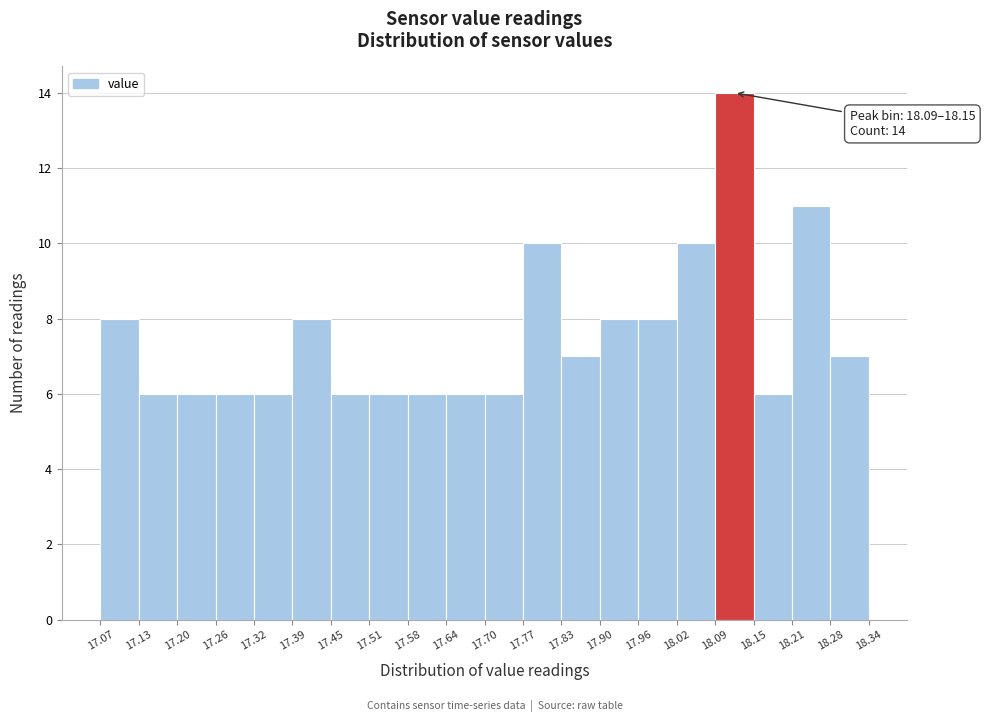

Which range on the x-axis has the tallest bar?

18.09 to 18.15